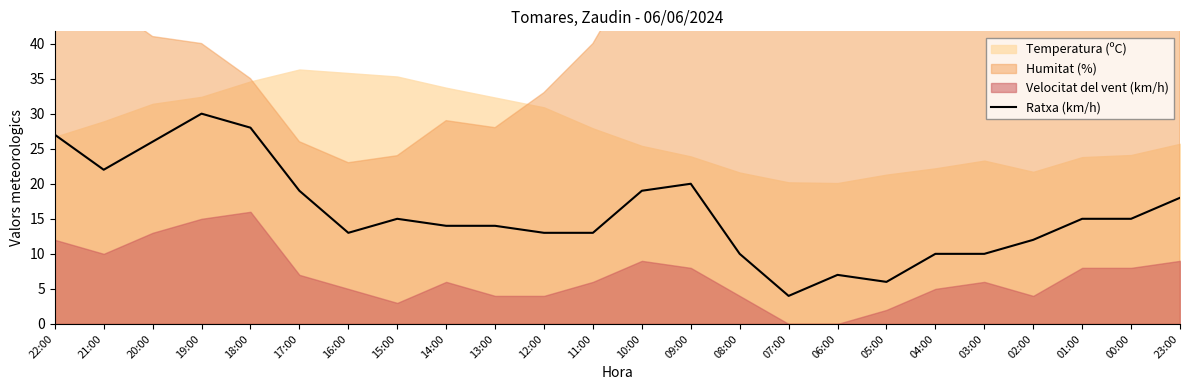

Which category has the highest value in the Ratxa (km/h) series?

19:00